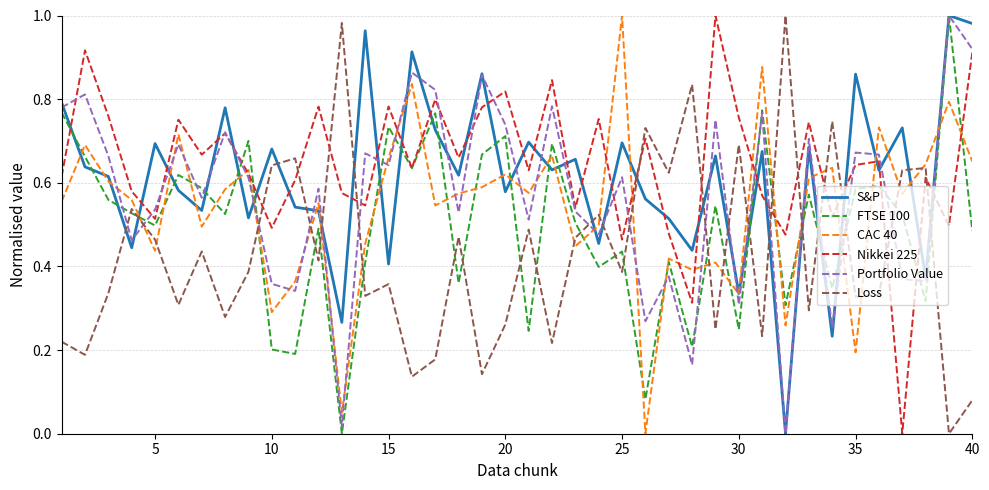

True or false: FTSE 100 and Loss cross at least once.

True